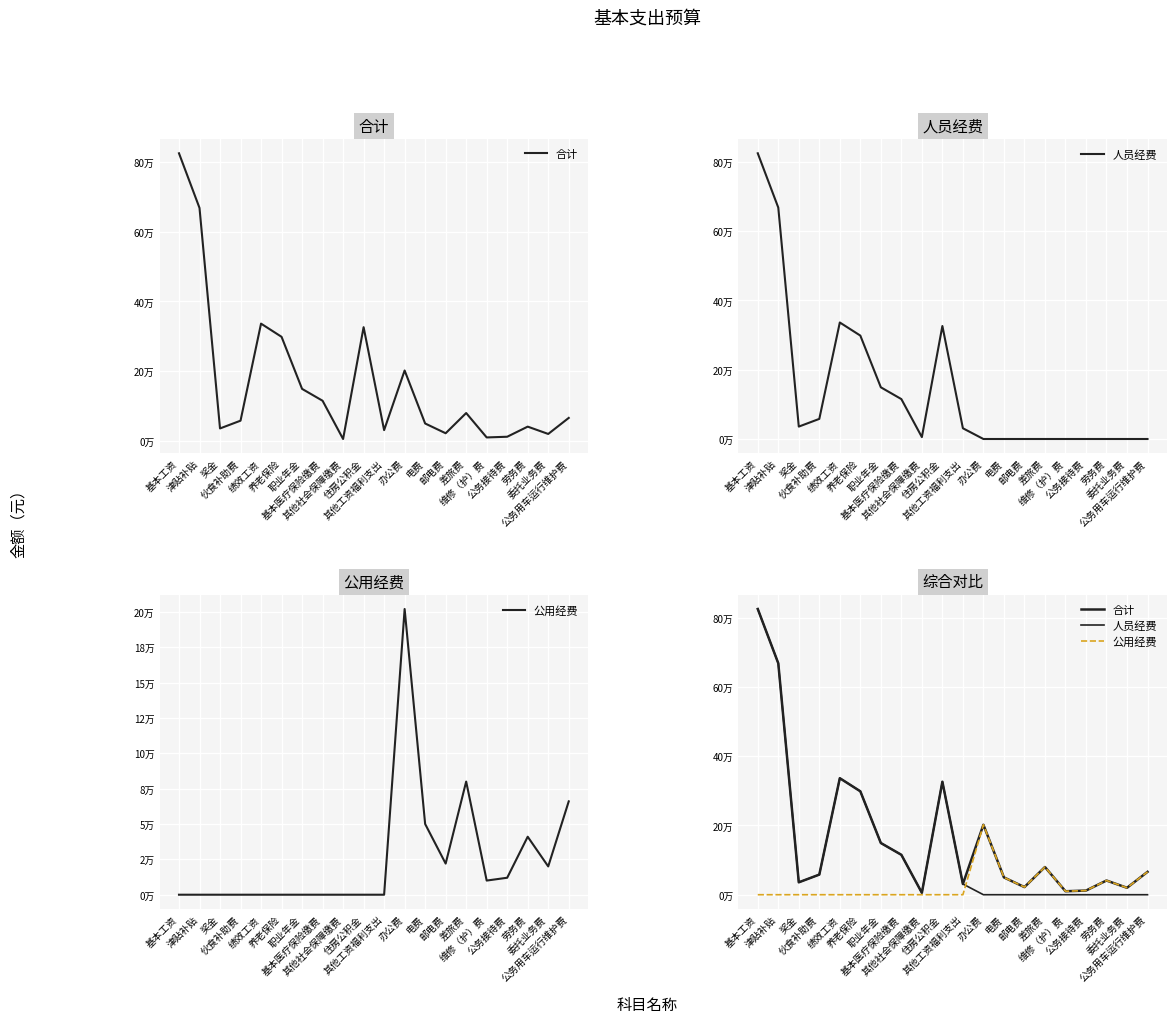

What is the label of the 14th point from the left?

邮电费